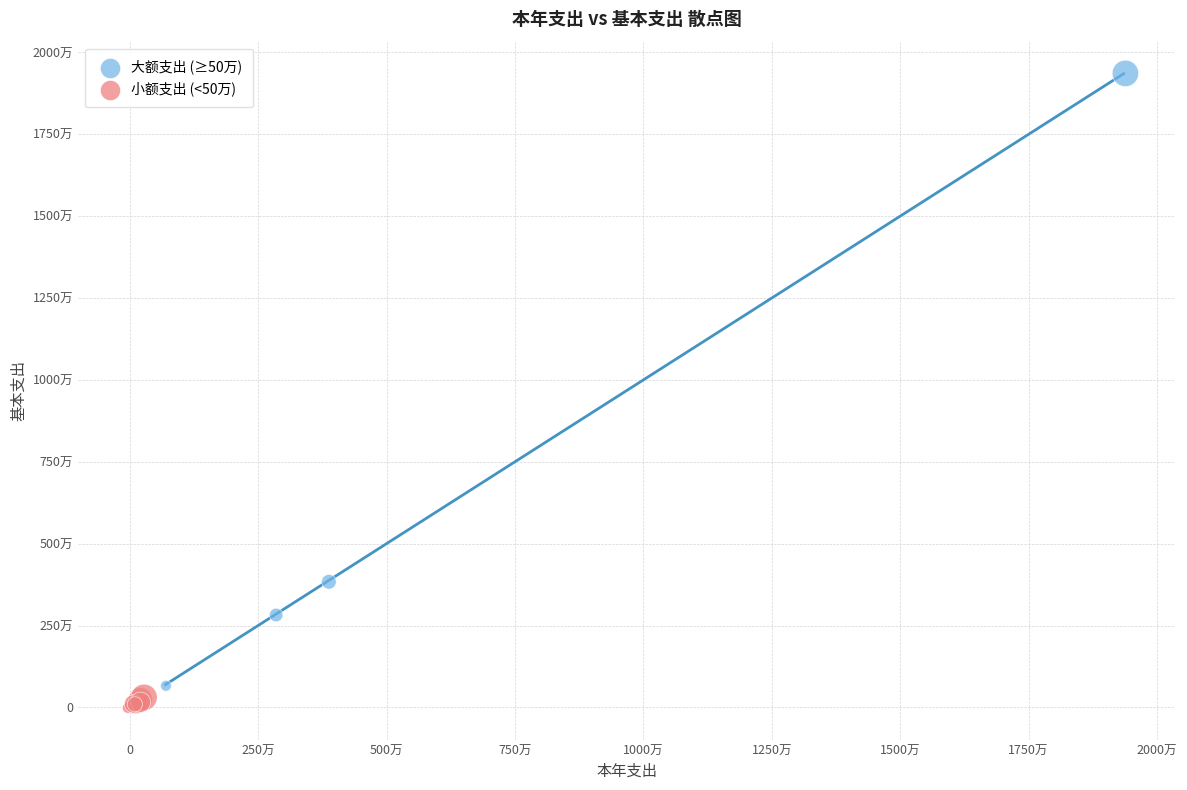

What are all the series names shown in the legend?

大额支出 (≥50万), 小额支出 (<50万)